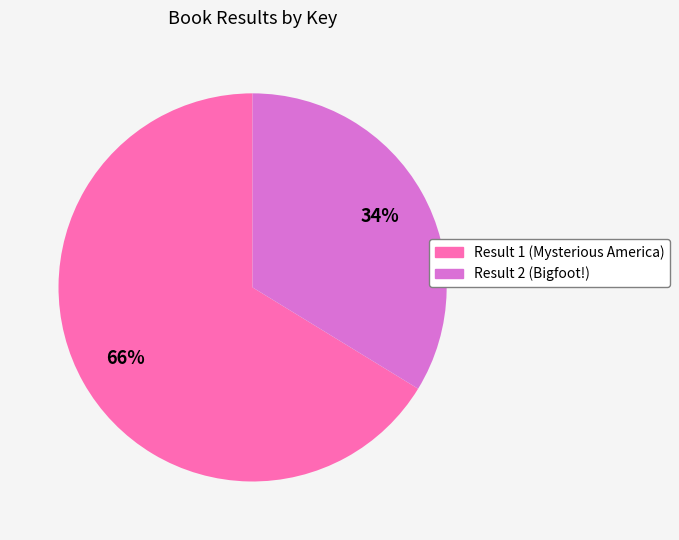

Which slice is the smallest?

Result 2 (Bigfoot!)